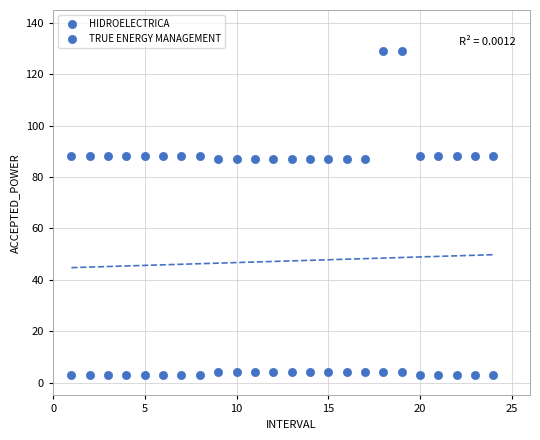

Count the number of points in this scatter plot.

48